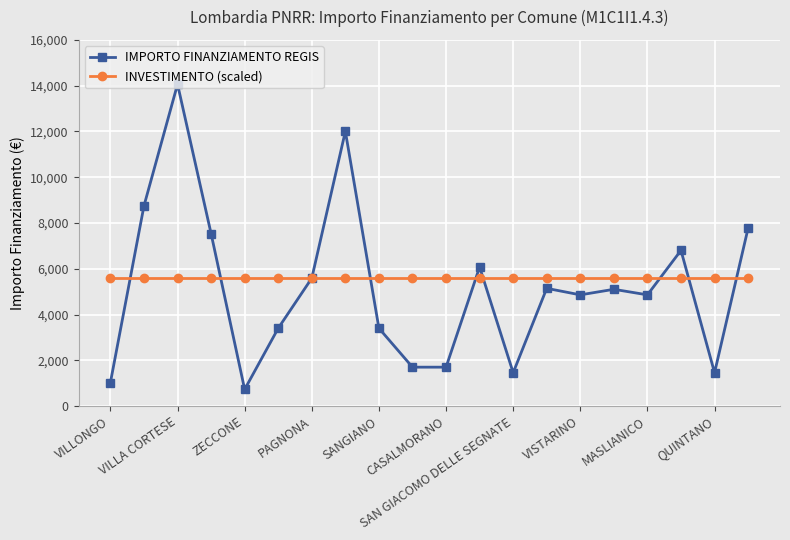

What is the value of the IMPORTO FINANZIAMENTO REGIS point at the 5th from the left?

729